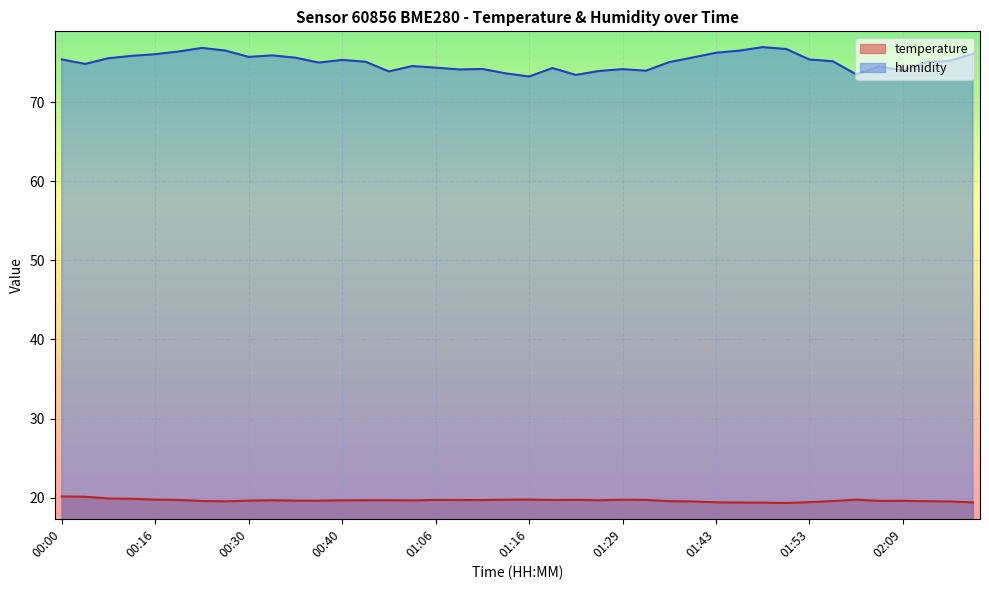

What is the value of the humidity point at the 33rd from the left?

75.4